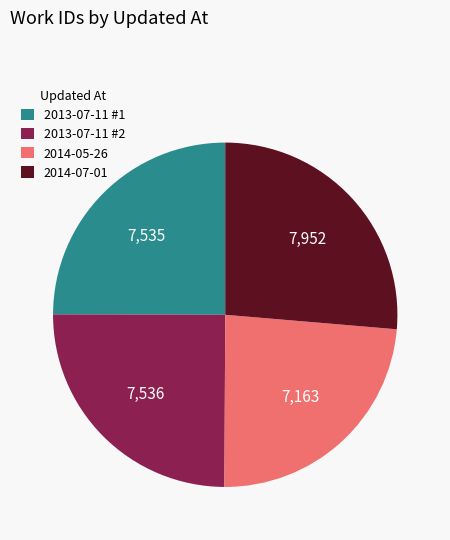

Approximately how many times larger is the value at 2013-07-11 #2 compared to 2014-05-26?

1.1